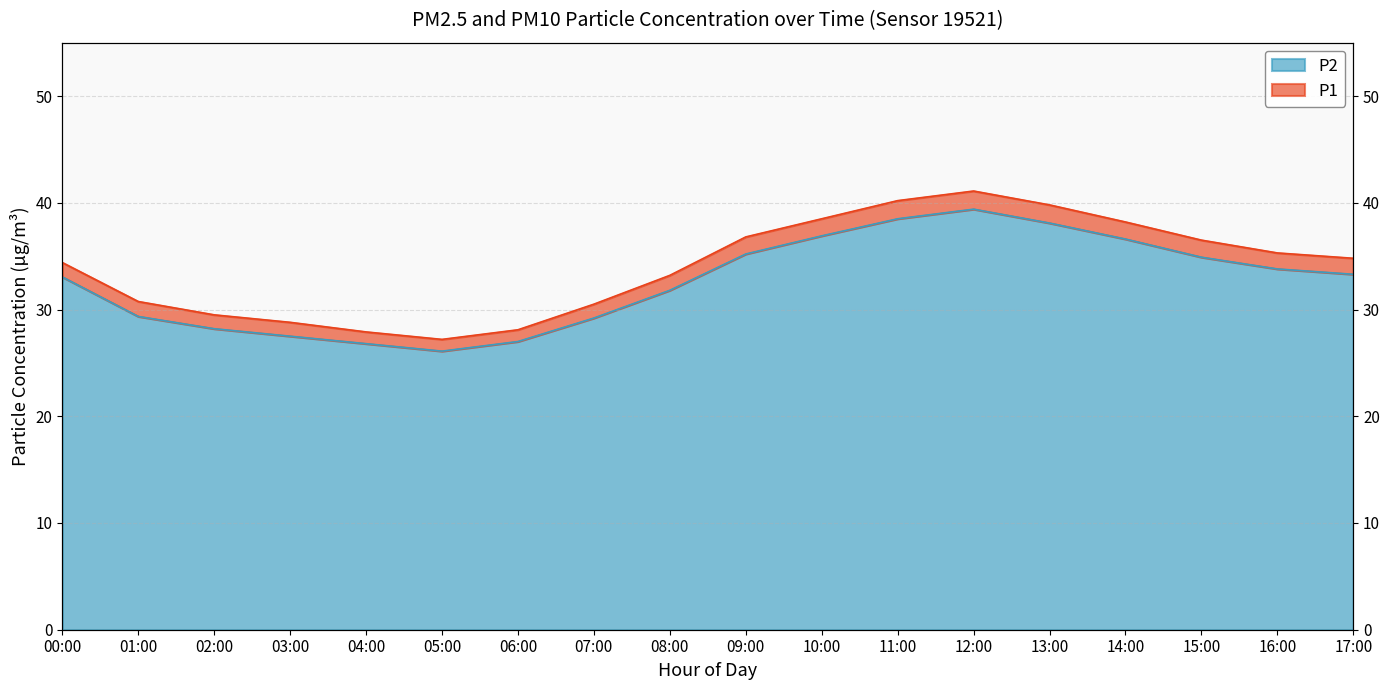

Is it true that P1 equals 36.8 at 09:00?

True